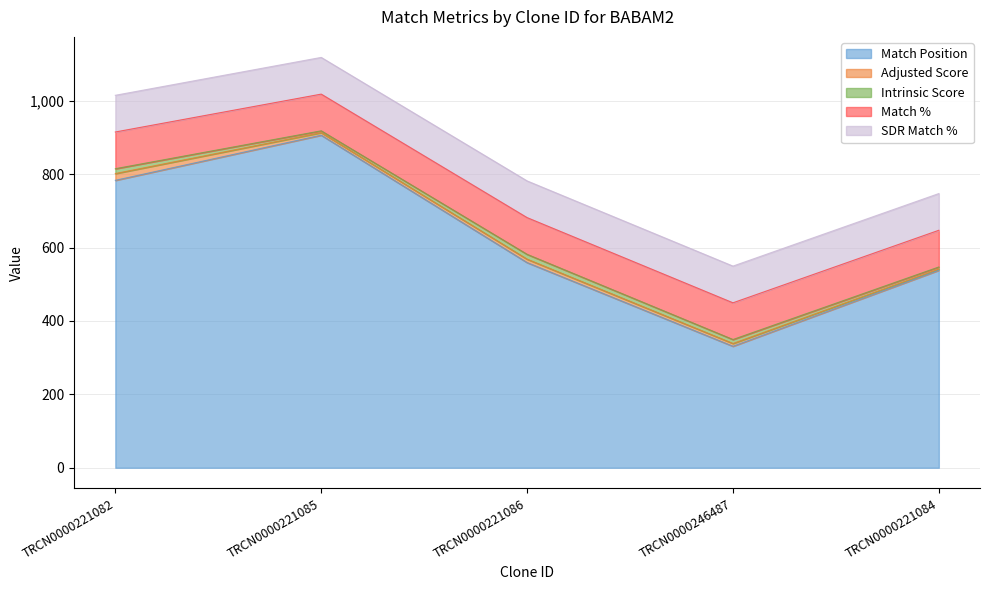

Where is the first local minimum for Intrinsic Score?

TRCN0000221085